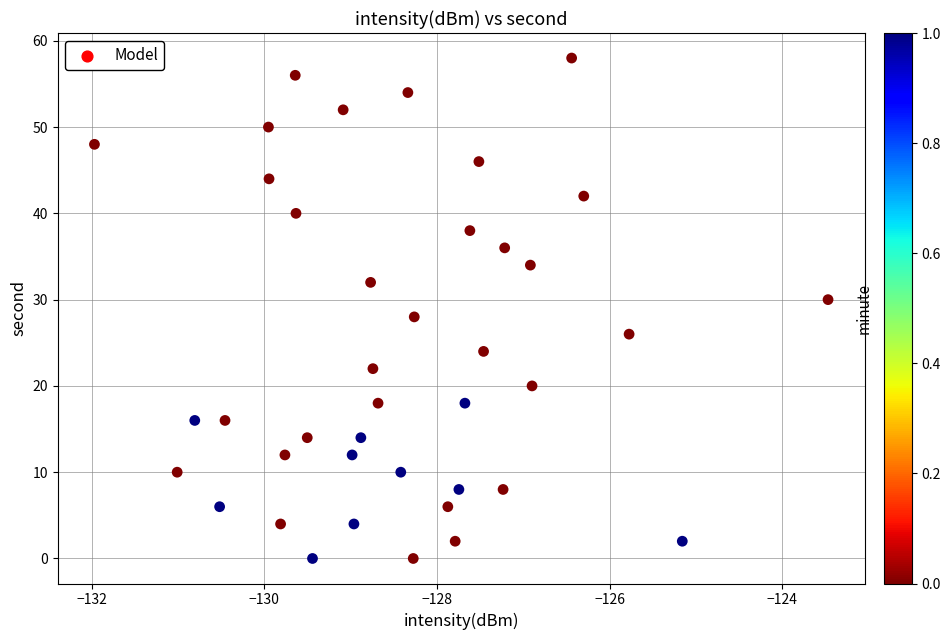

What is the range of Y values (max minus min)?

58